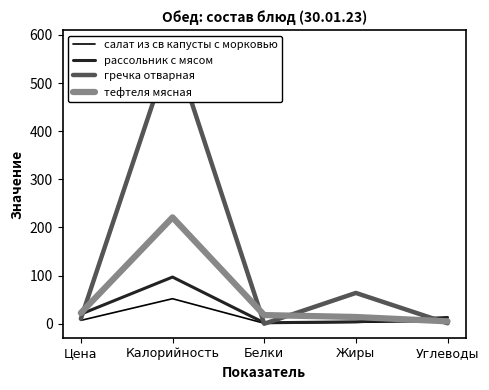

At which label does рассольник с мясом first exceed 13?

Цена